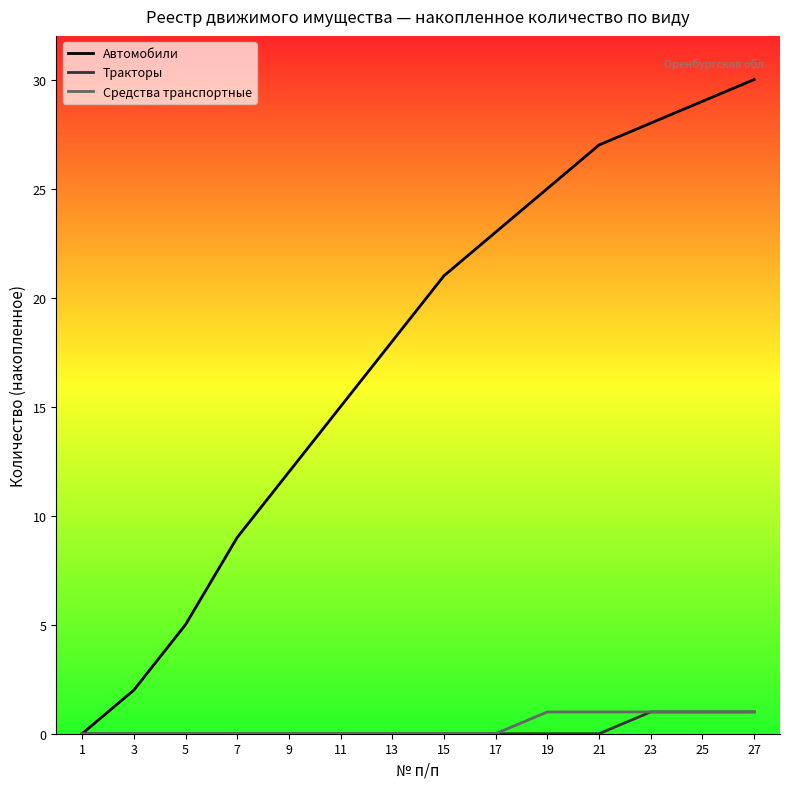

Which category has the highest value across all series?

27